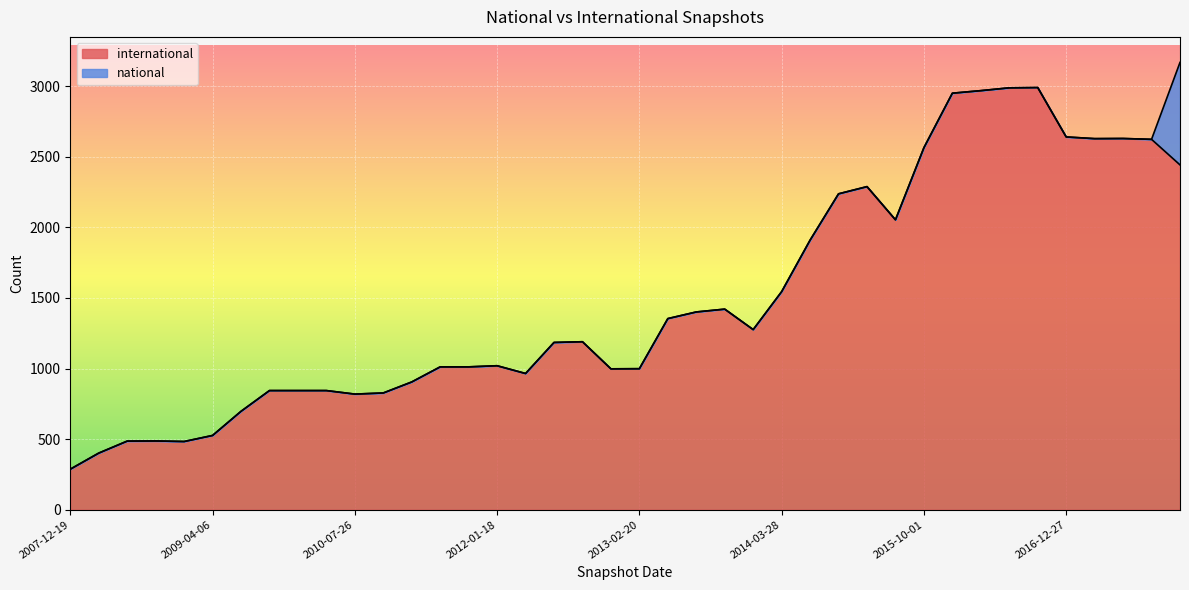

What is the ratio of the value at 2012-07-13 to the value at 2009-06-17?

1.7